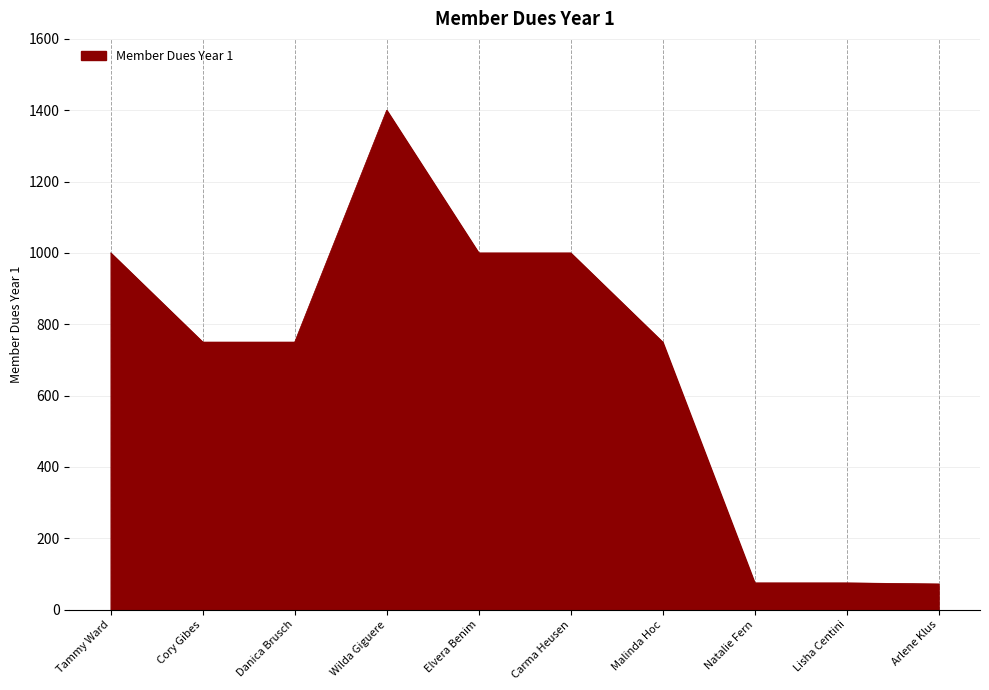

What is the ratio of the value at Arlene Klus to the value at Lisha Centini?

1.0